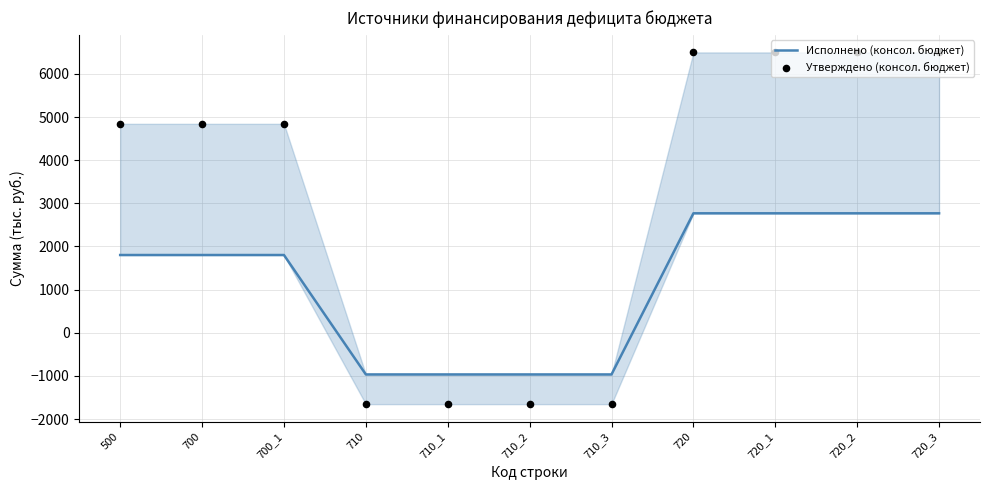

Is the value of Исполнено (консол. бюджет) at 700 greater than the value of Утверждено (консол. бюджет) at 720_2?

No